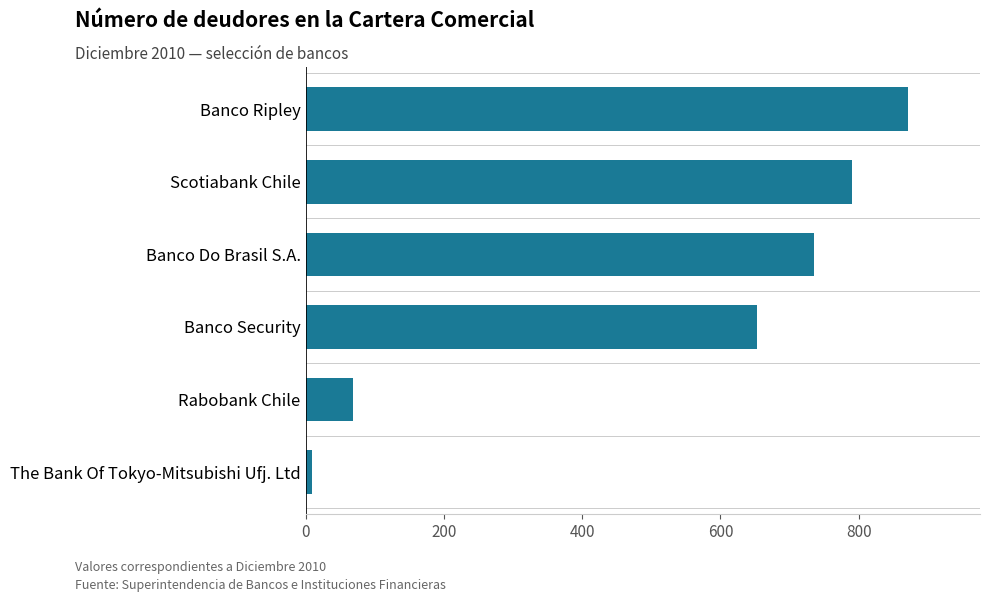

What is the difference between the second highest and minimum values?

781